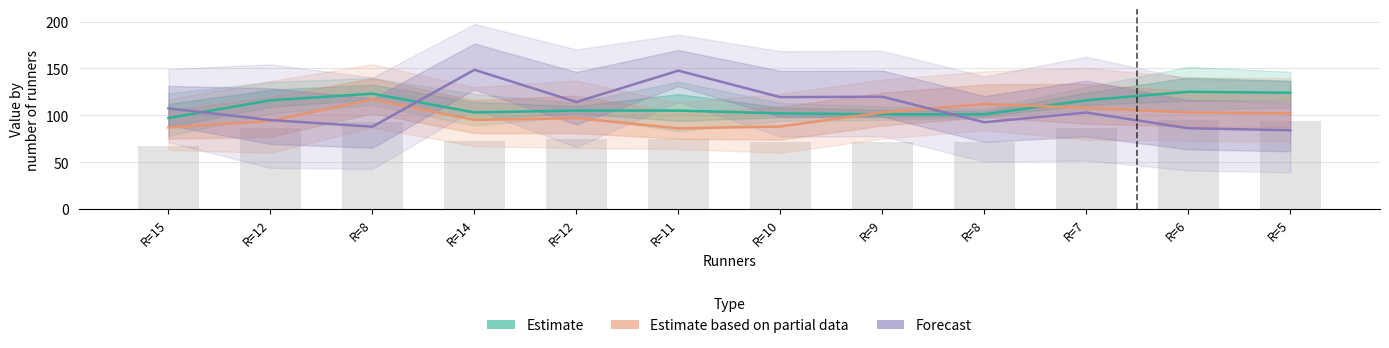

Reading left to right, transcribe all the data shown in this chart.

Estimate: R=15=97.0	R=12=116.0	R=8=123.0	R=14=103.0	R=12=105.0	R=11=105.0	R=10=102.0	R=9=101.0	R=8=101.0	R=7=116.0	R=6=125.0	R=5=124.0
Estimate based on partial data: R=15=87.0	R=12=94.0	R=8=117.0	R=14=95.0	R=12=97.0	R=11=86.0	R=10=88.0	R=9=103.0	R=8=112.0	R=7=108.0	R=6=103.0	R=5=102.0
Forecast: R=15=107.3	R=12=94.9	R=8=87.8	R=14=148.5	R=12=114.2	R=11=147.6	R=10=119.3	R=9=119.7	R=8=92.5	R=7=102.9	R=6=86.1	R=5=84.0